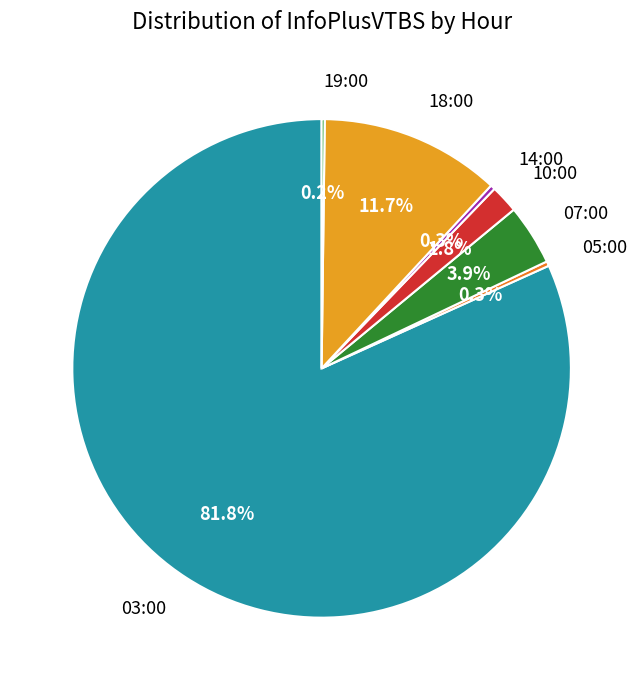

What percentage is NOT represented by 10:00?

98.2%